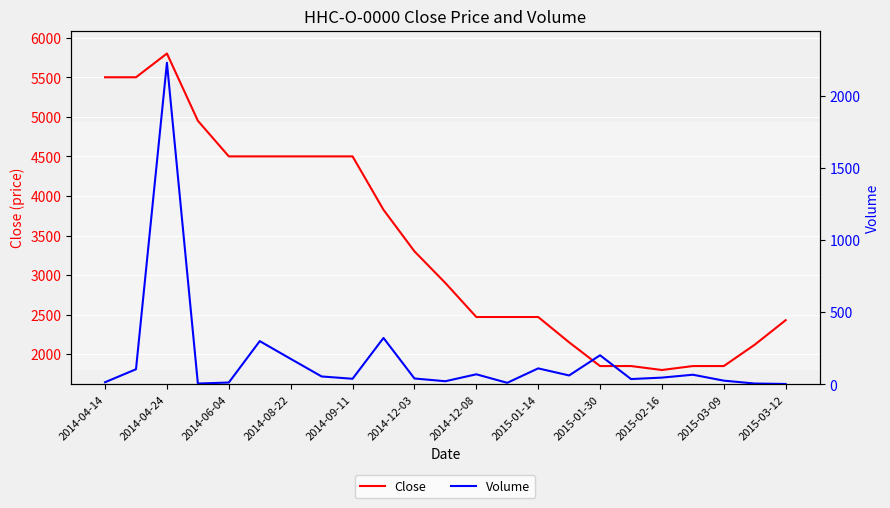

How many values in the Close series exceed 2900?

11